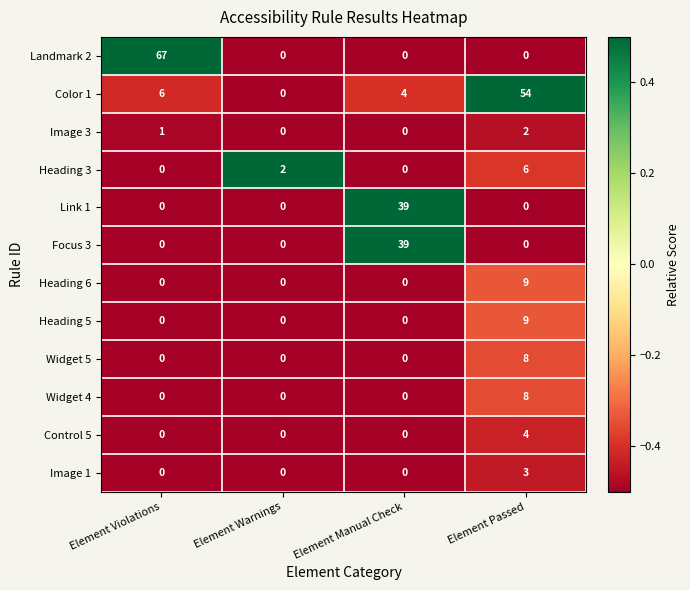

Is it true that Image 3 equals 2 at Element Passed?

True